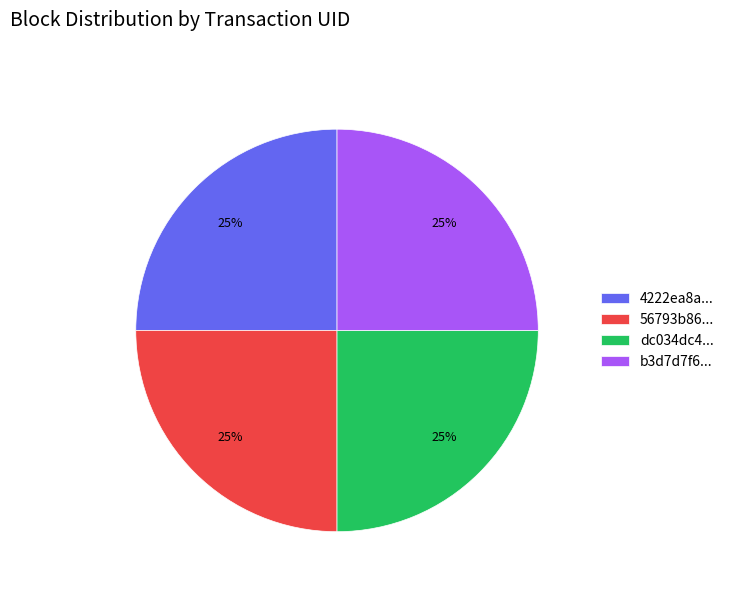

What is the ratio of the value at b3d7d7f6... to the value at 56793b86...?

1.0